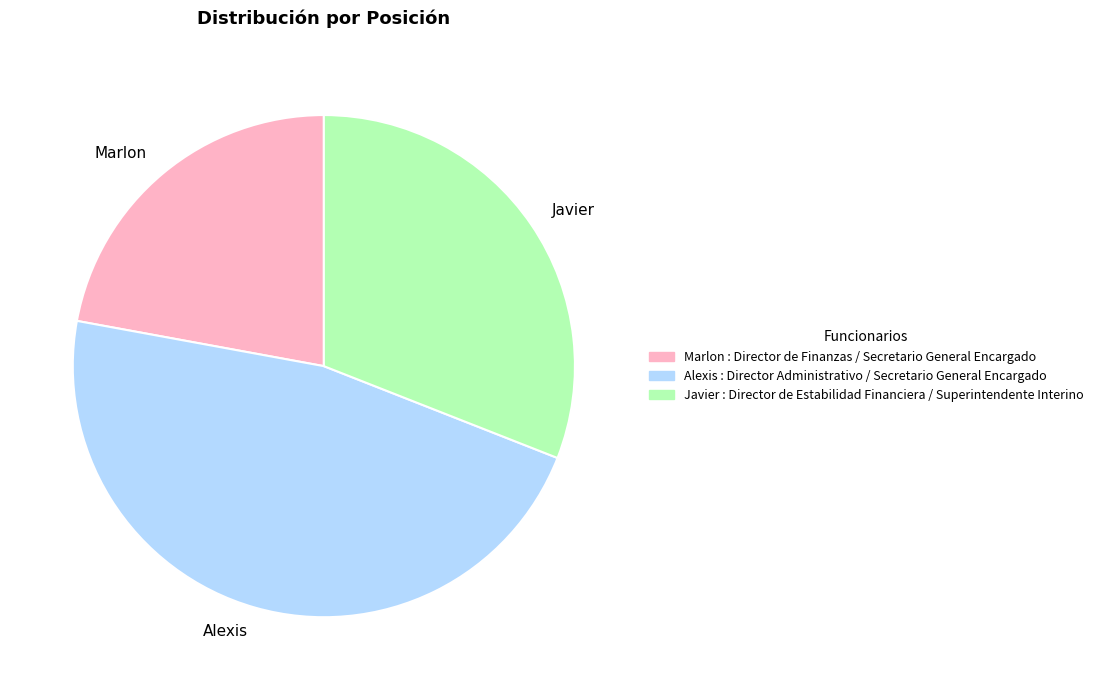

True or false: Javier accounts for 38% of the total.

False